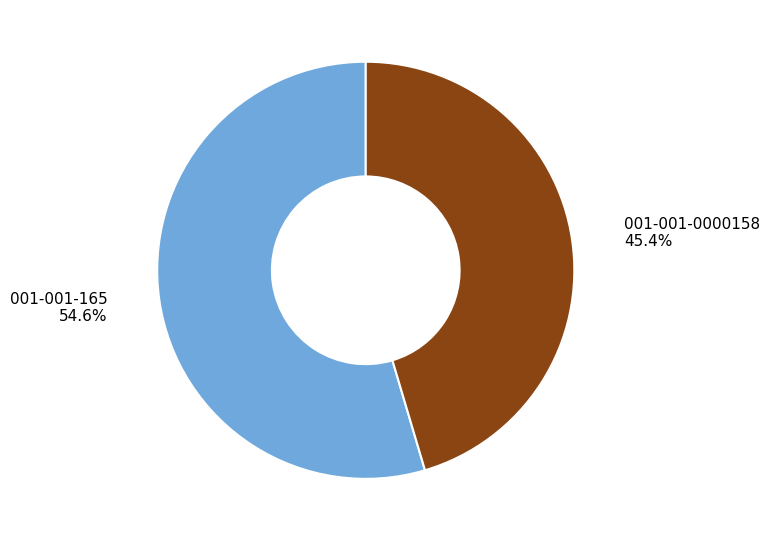

What percentage is NOT represented by 001-001-165?

45.4%